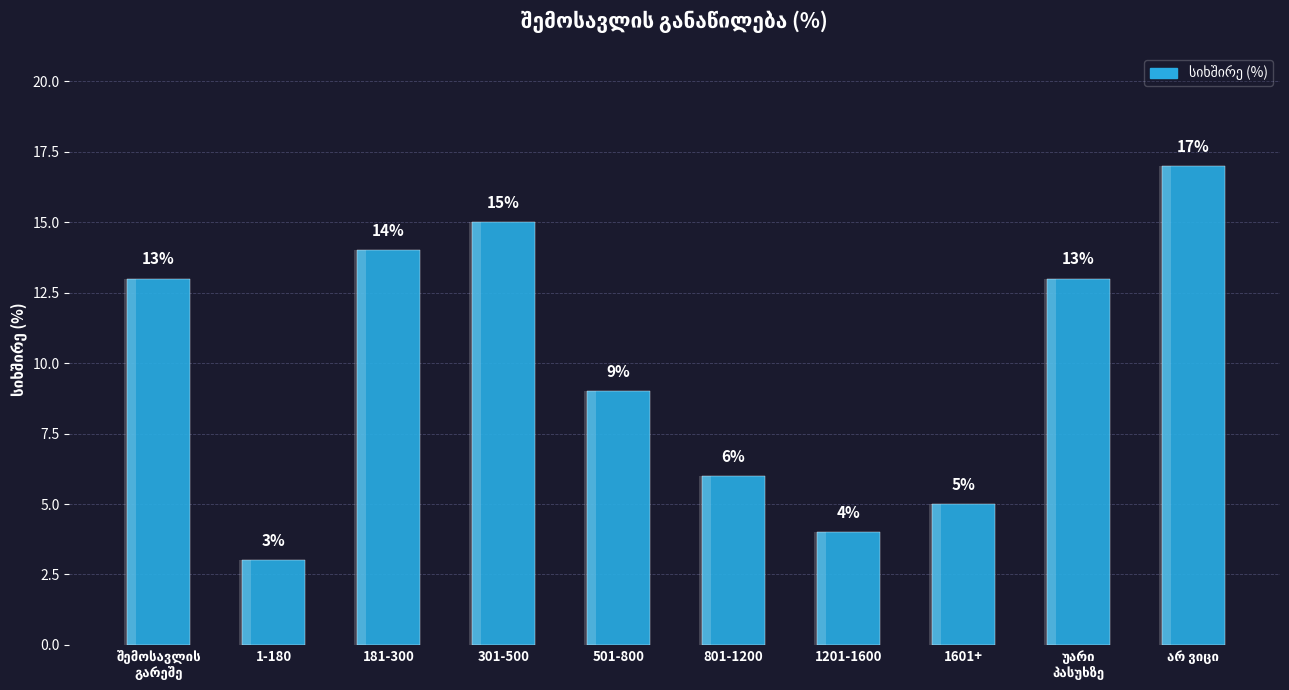

How many data points does each series have?

10